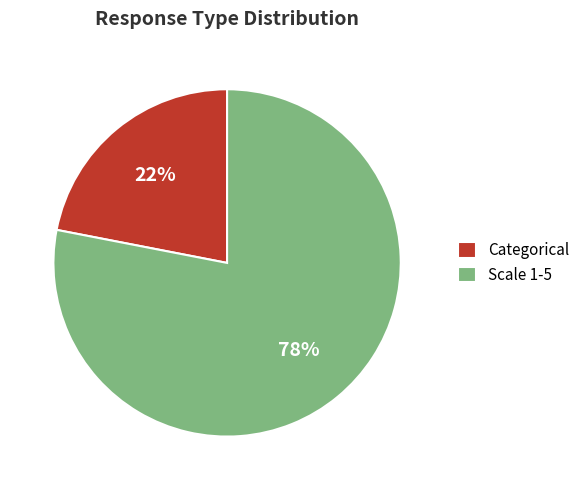

How many slices are in this pie chart?

2